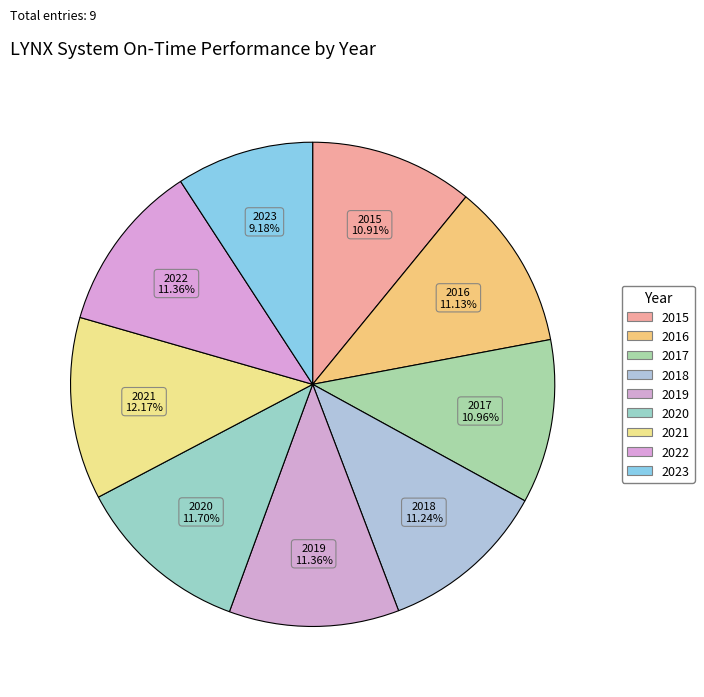

To the nearest percent, what portion does 2016 represent?

11%